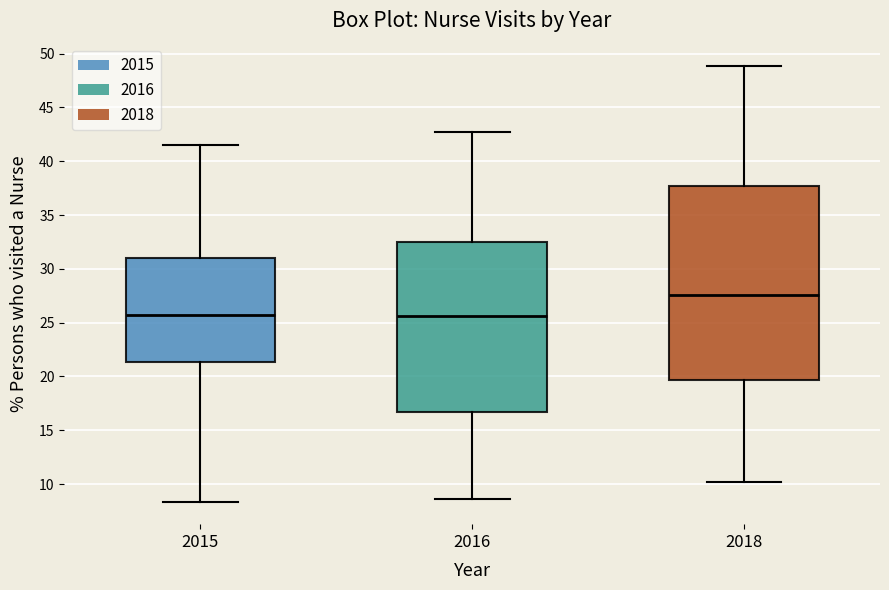

Where is the lower edge of the box at x = 2018 on the y-axis? The values are not printed on the chart, so give them approximately, as read against the axis.

19.5